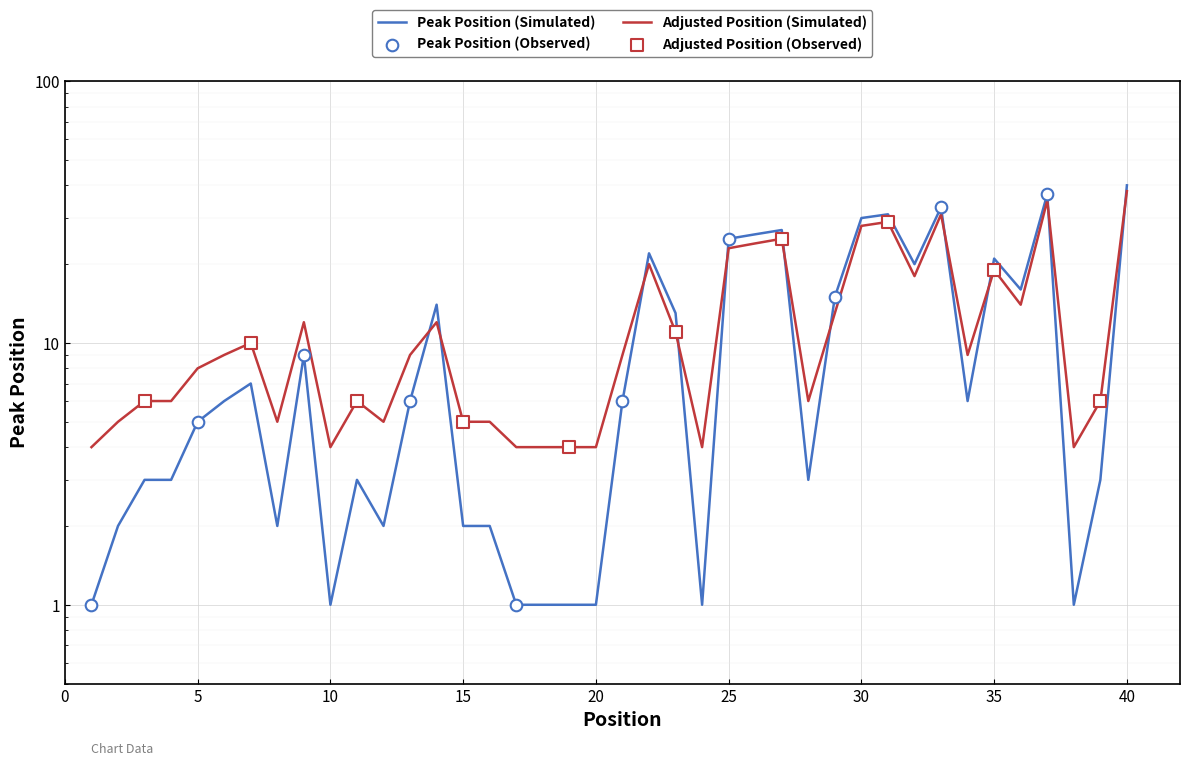

Approximately how many times larger is the value at 32 compared to 36?

1.2